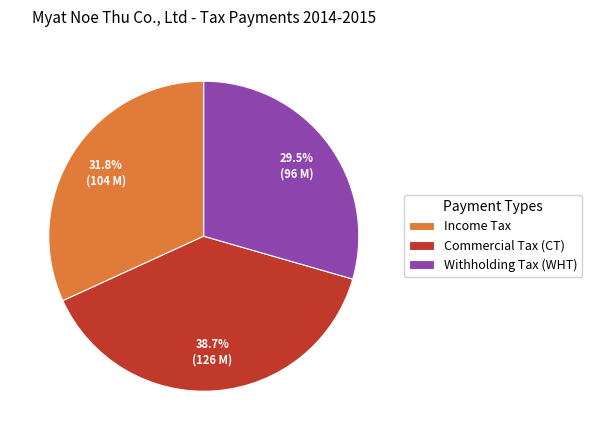

Which category has the smallest portion of the pie?

Withholding Tax (WHT)